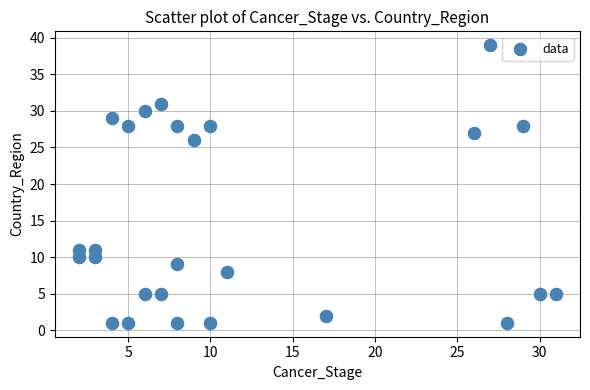

What is the range of X values (max minus min)?

29